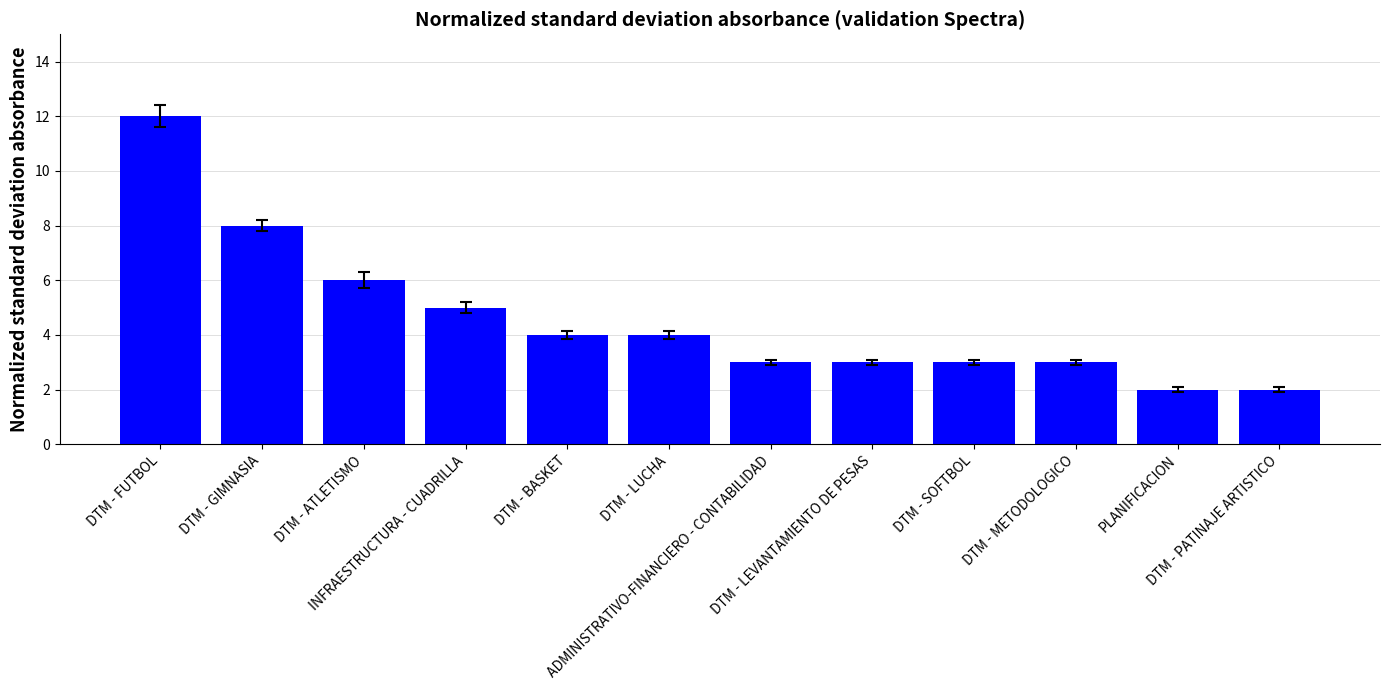

What is the sum of the values at DTM - METODOLOGICO and DTM - ATLETISMO?

9